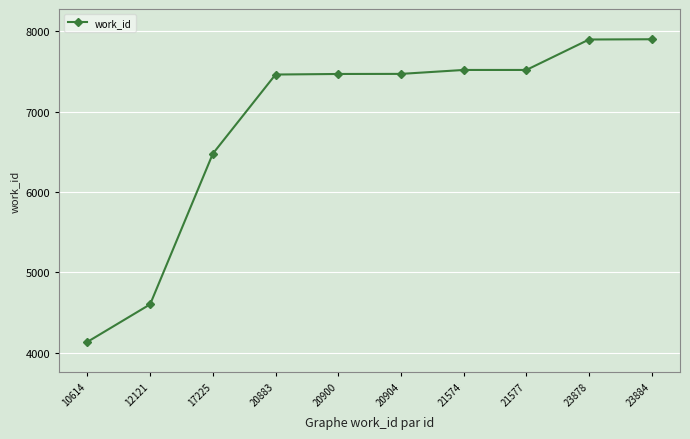

What is the minimum value shown in the chart?

4136